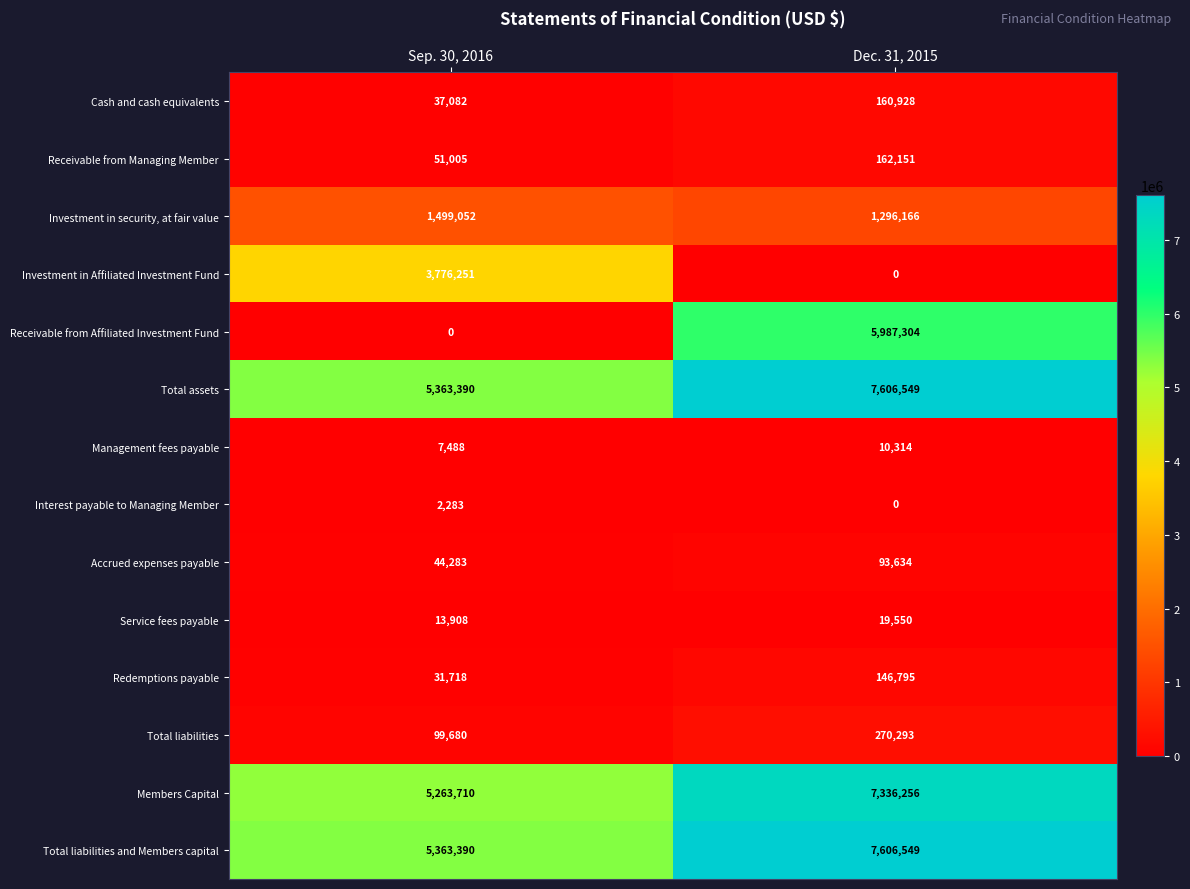

Count the number of categories in the chart.

2